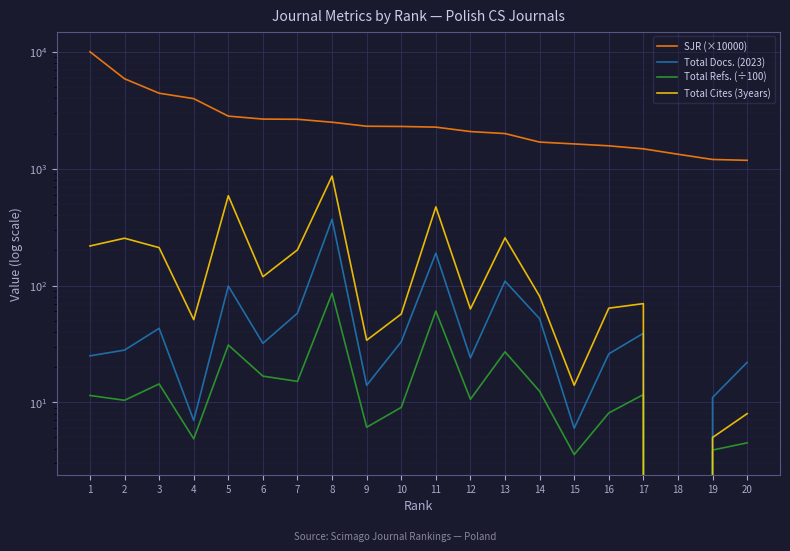

The Total Docs. (2023) series shows 52.0 at 14. True or false?

True